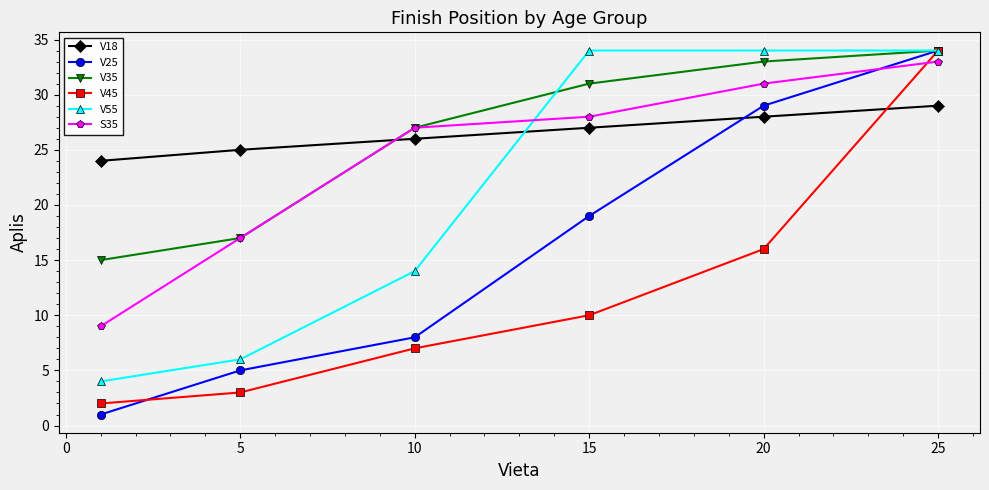

Does the chart display data point markers on the line(s)?

Yes